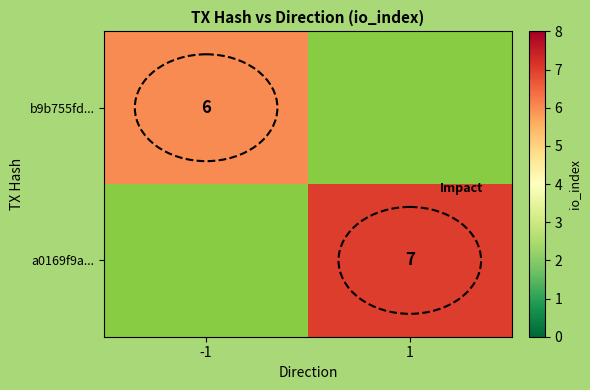

The a0169f9a... series shows 7 at 1. True or false?

True